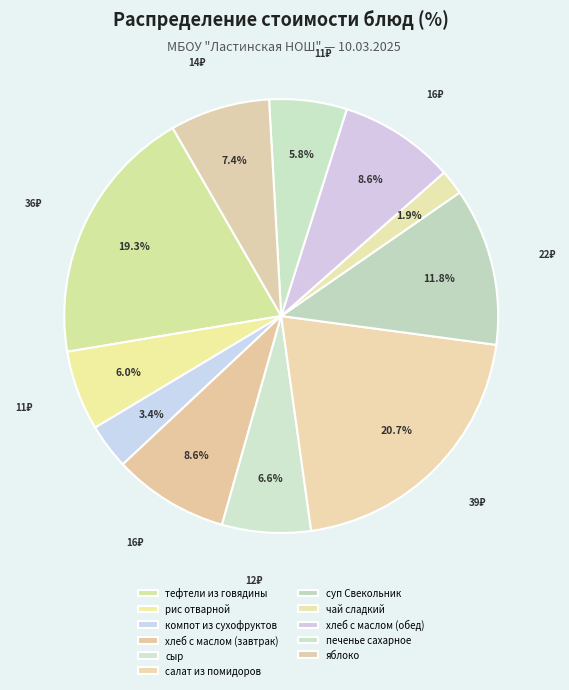

To the nearest percent, what is the difference between the largest and smallest slice percentages?

19%